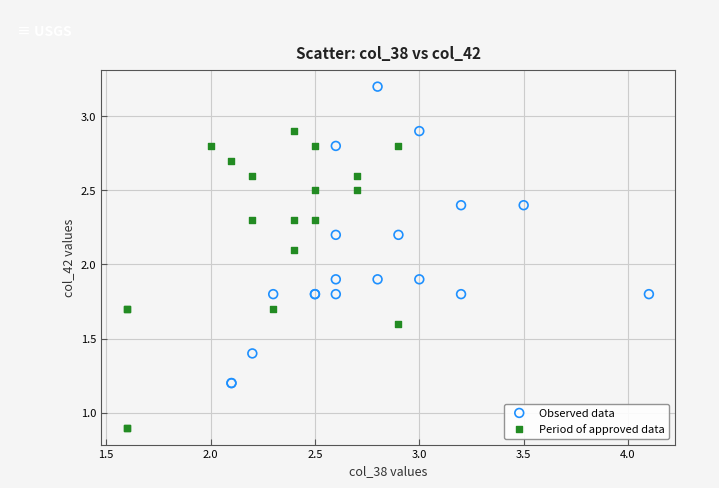

Which series reaches the maximum Y coordinate?

Observed data